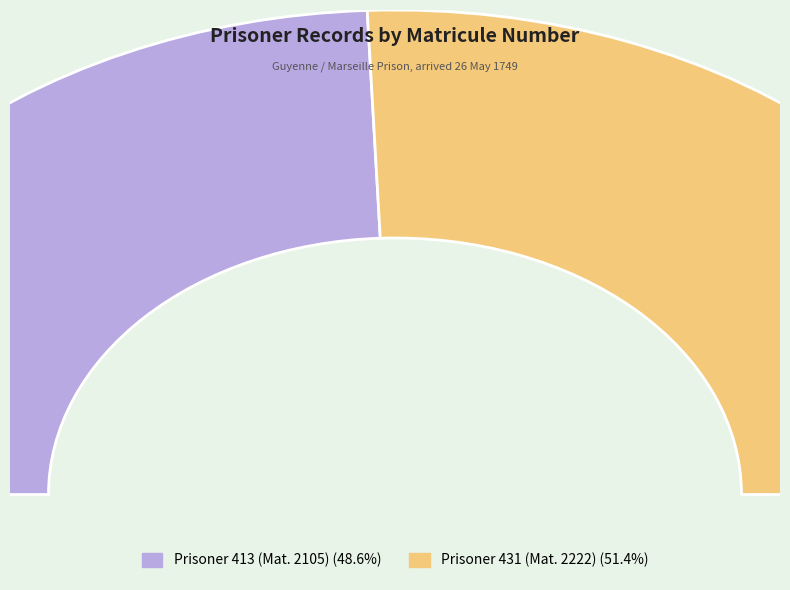

To the nearest percent, what is the average slice percentage?

50%